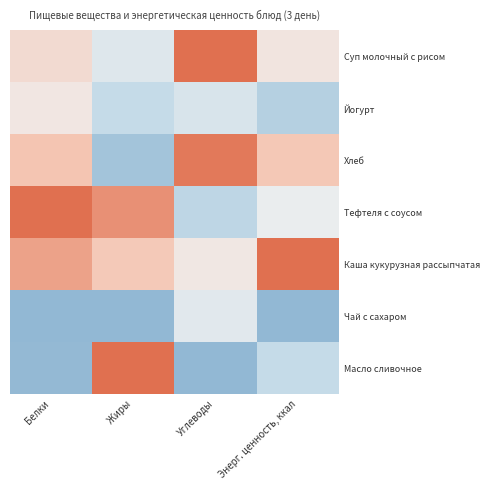

Which has a higher value, Белки or Энерг. ценность, ккал?

Белки